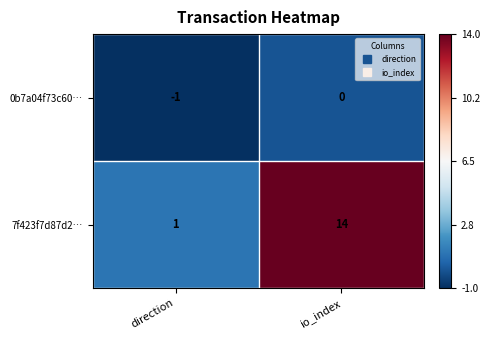

At which category is the sum across all series the highest?

io_index